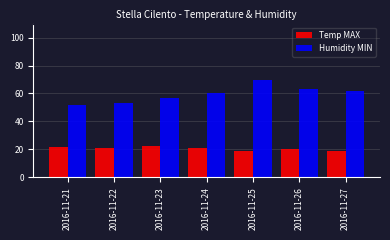

What is the sum of all Humidity MIN values?

417.0